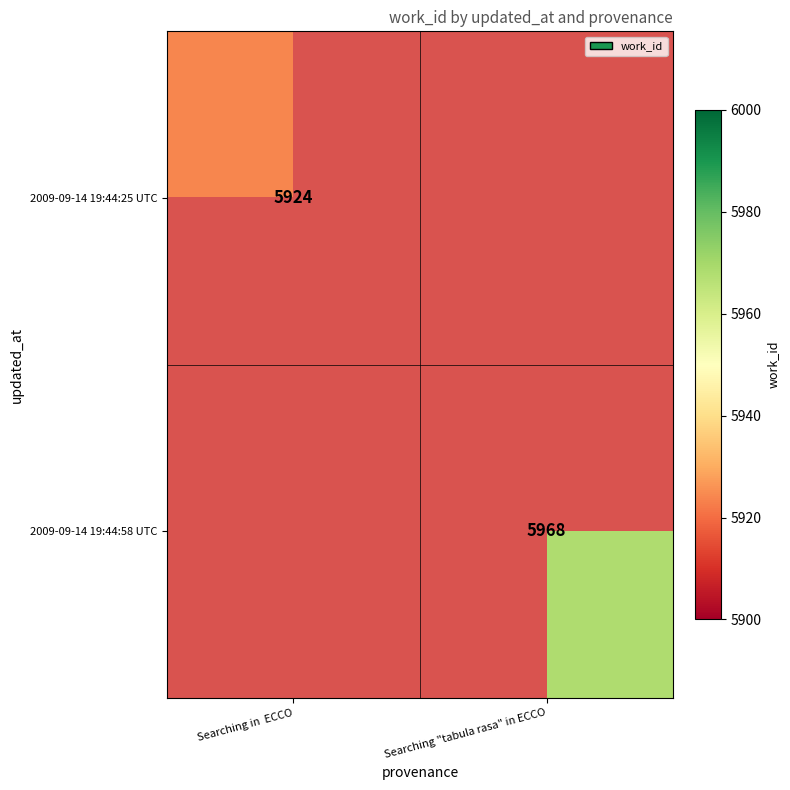

True or false: 2009-09-14 19:44:25 UTC has a value of 5924 at Searching in  ECCO.

True